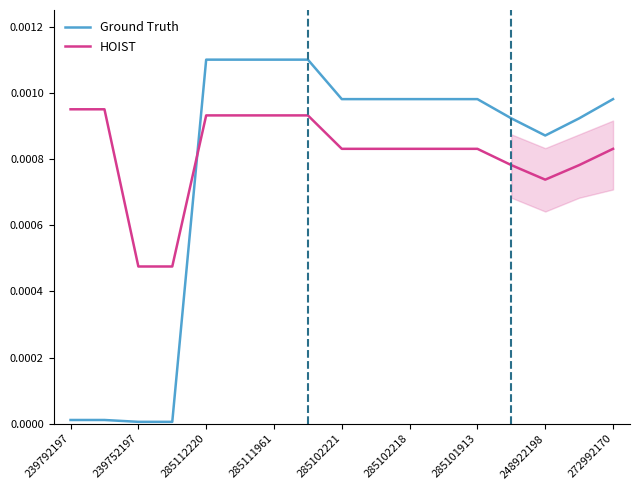

Which series ends up on top after the final intersection of HOIST and Ground Truth?

Ground Truth